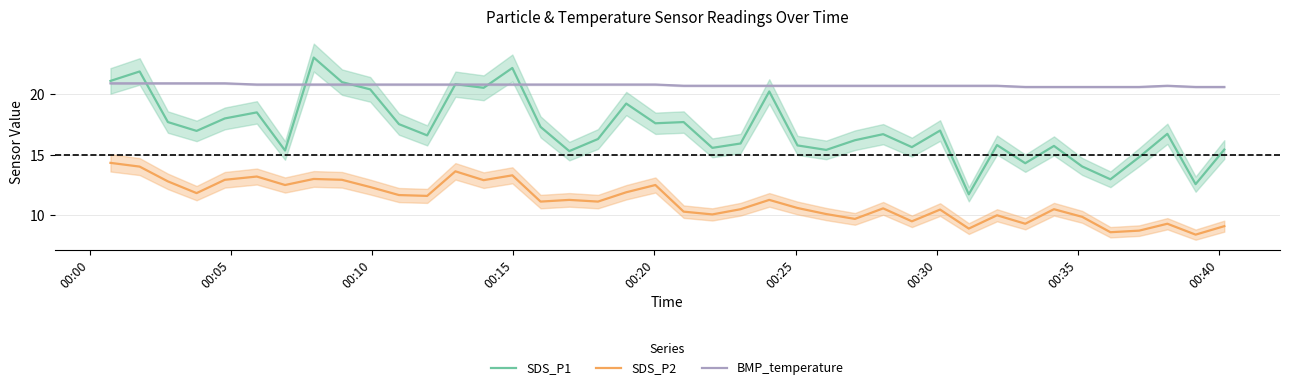

What is the minimum value for SDS_P1?

11.7